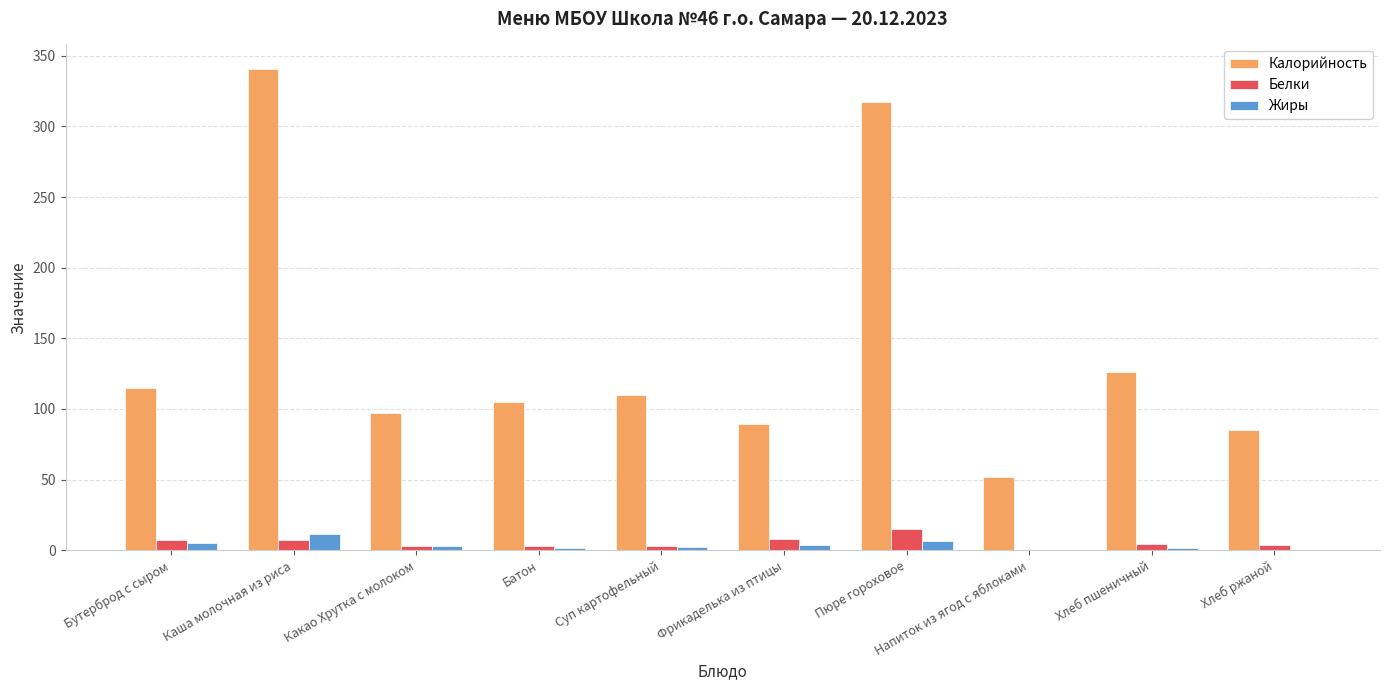

Where is Калорийность nearest to the value 196?

Хлеб пшеничный